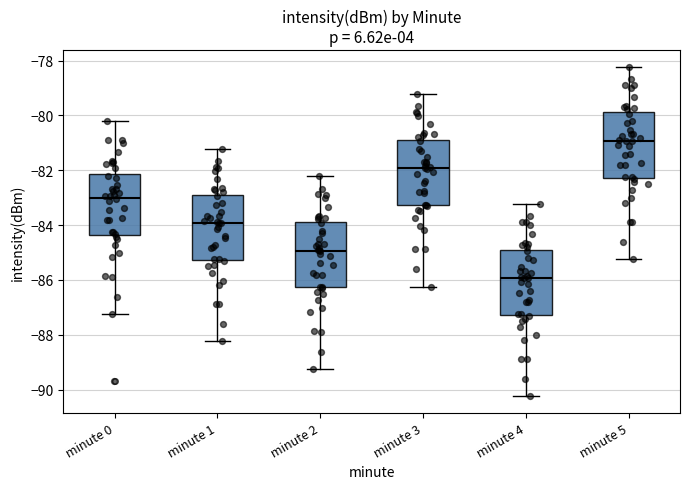

Where is the upper edge of the box for minute 2 on the y-axis? The values are not printed on the chart, so give them approximately, as read against the axis.

-83.8